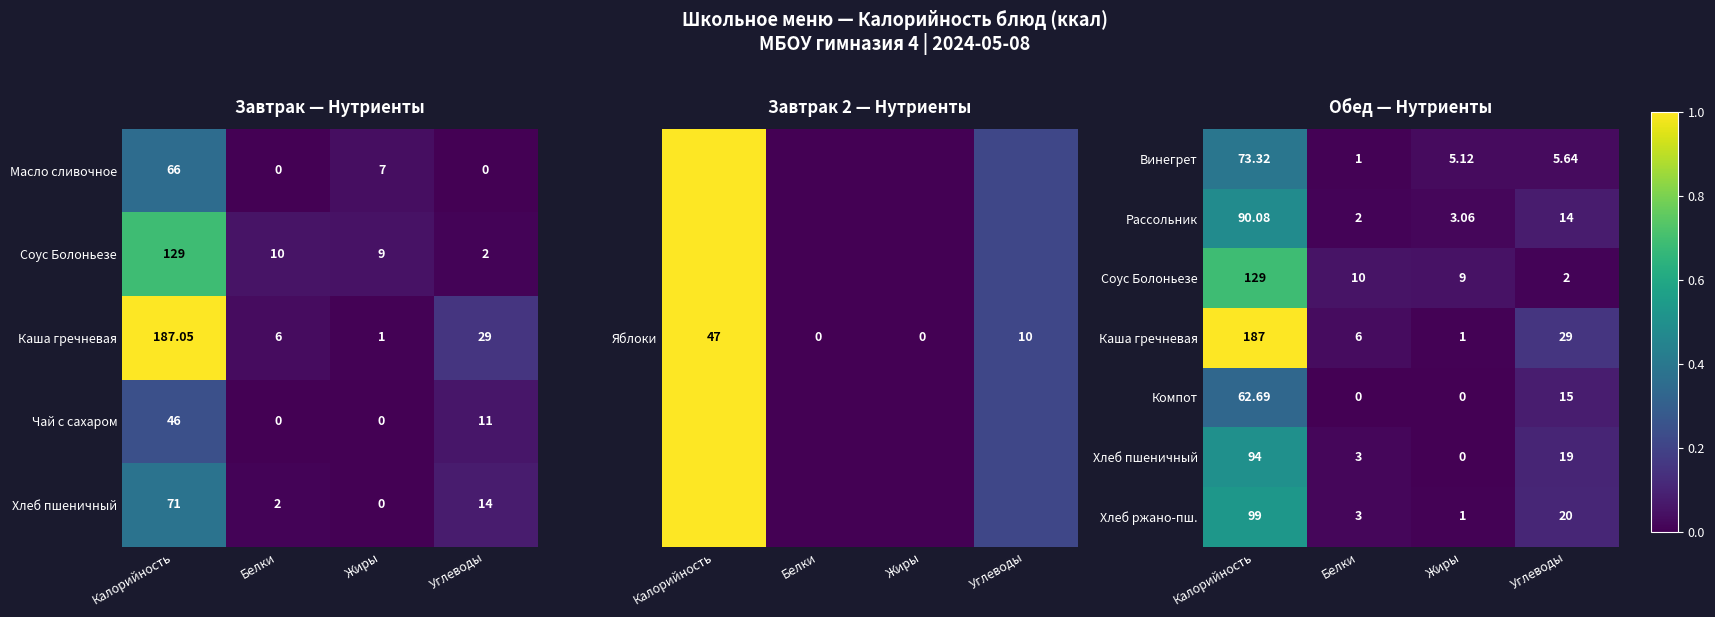

Where does the Хлеб ржано-пш. series first go above 20?

Калорийность